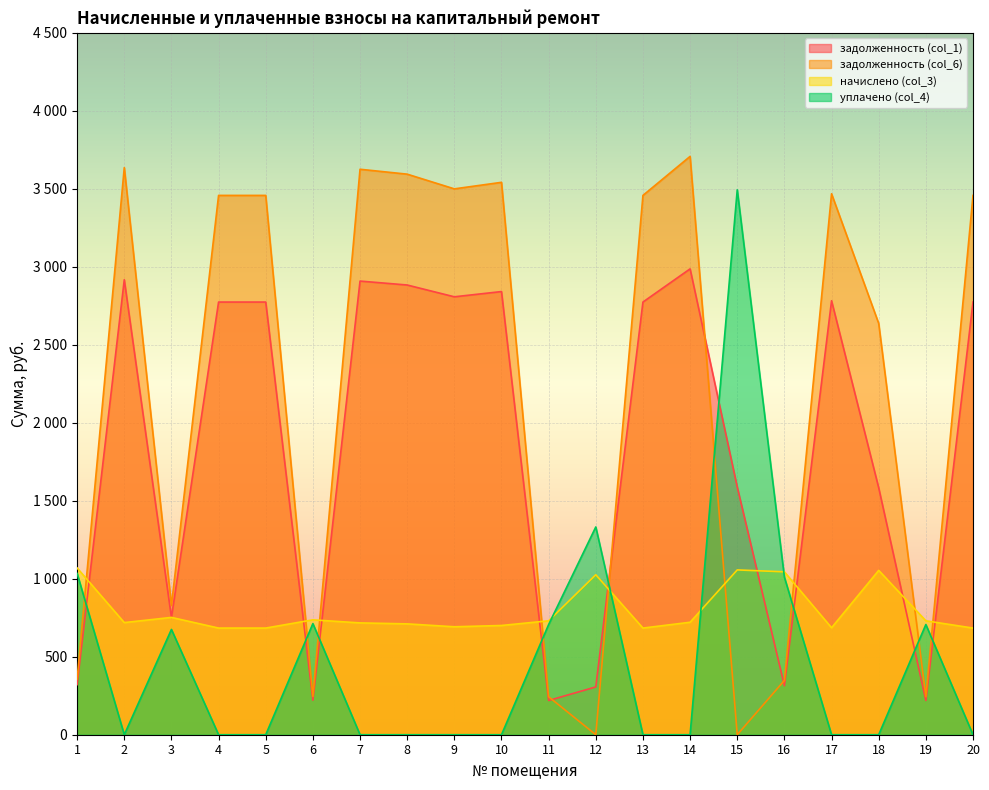

List the series in order of their peak value, lowest first.

начислено (col_3), задолженность (col_1), уплачено (col_4), задолженность (col_6)